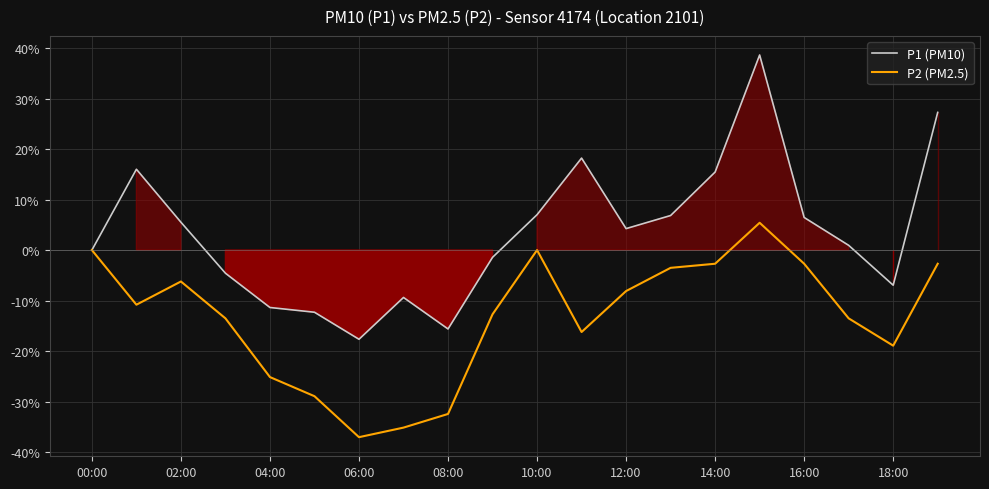

The value of P1 (PM10) at 06:00 is -8.6. True or false?

False